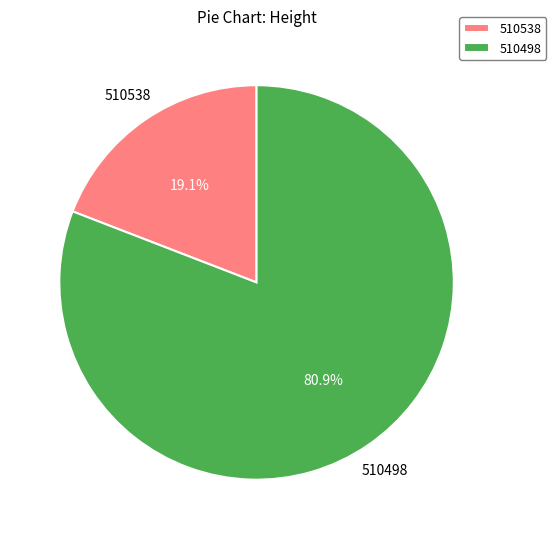

Which category has the biggest portion of the pie?

510498